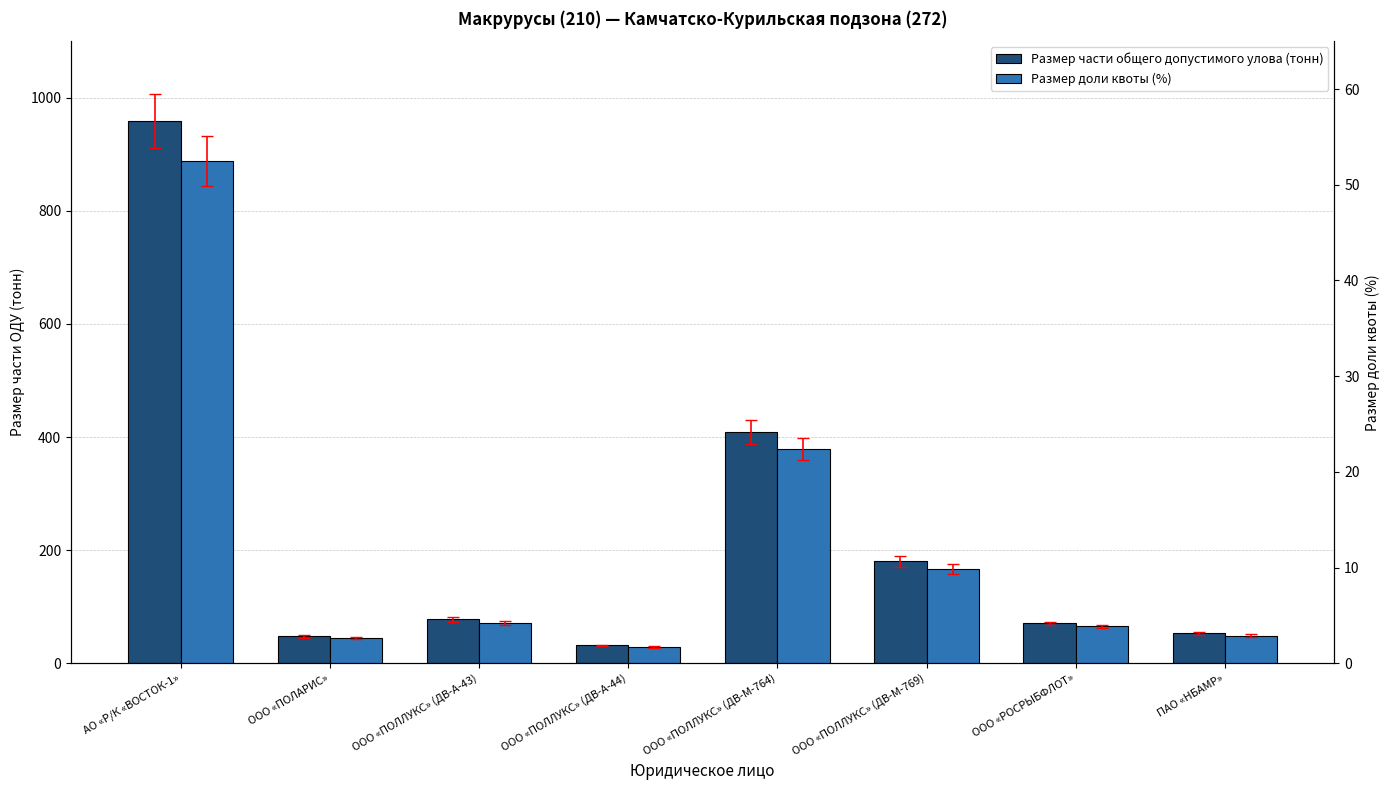

Are the bars horizontal?

No